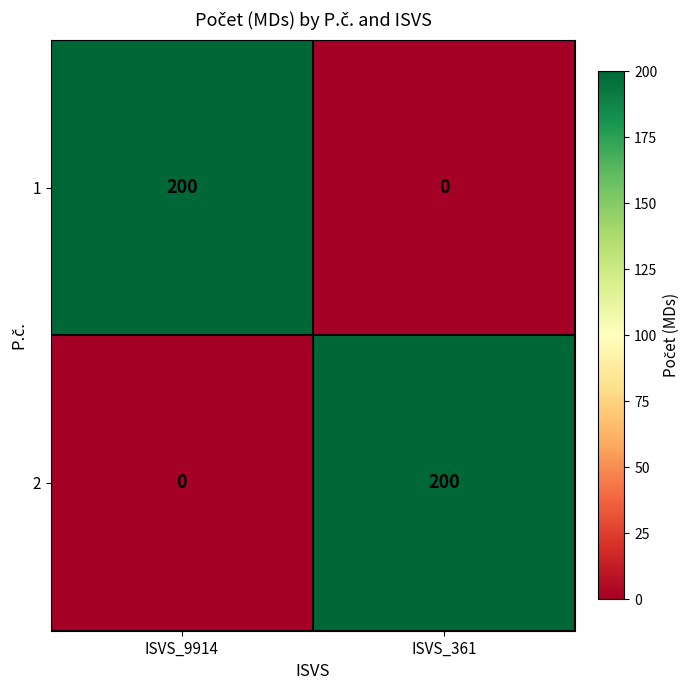

Reading left to right, what are all the values shown in this chart?

1: 200	0
2: 0	200